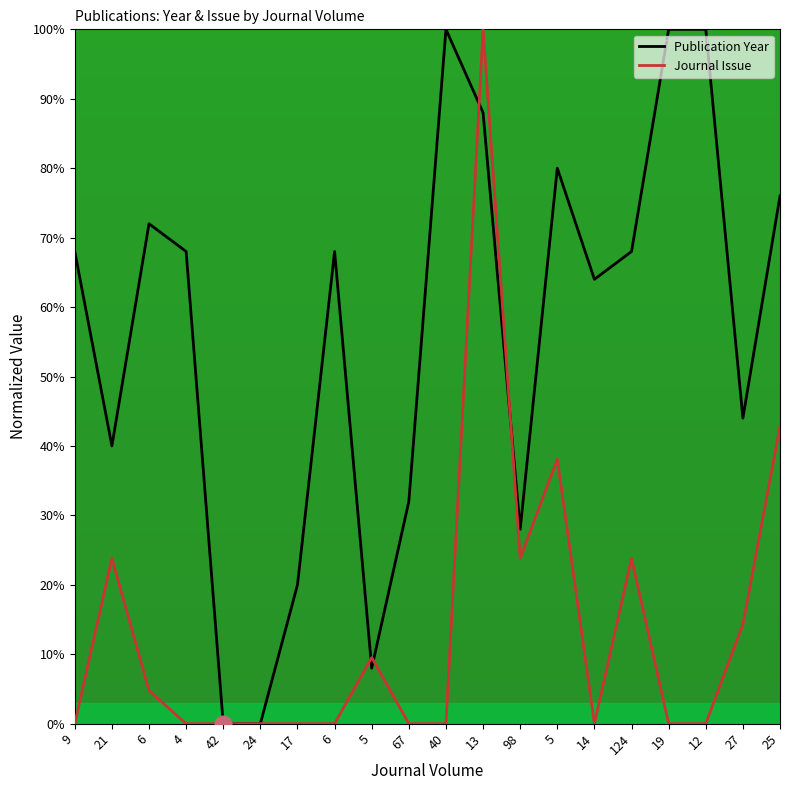

What is the label of the 12th point from the left?

13